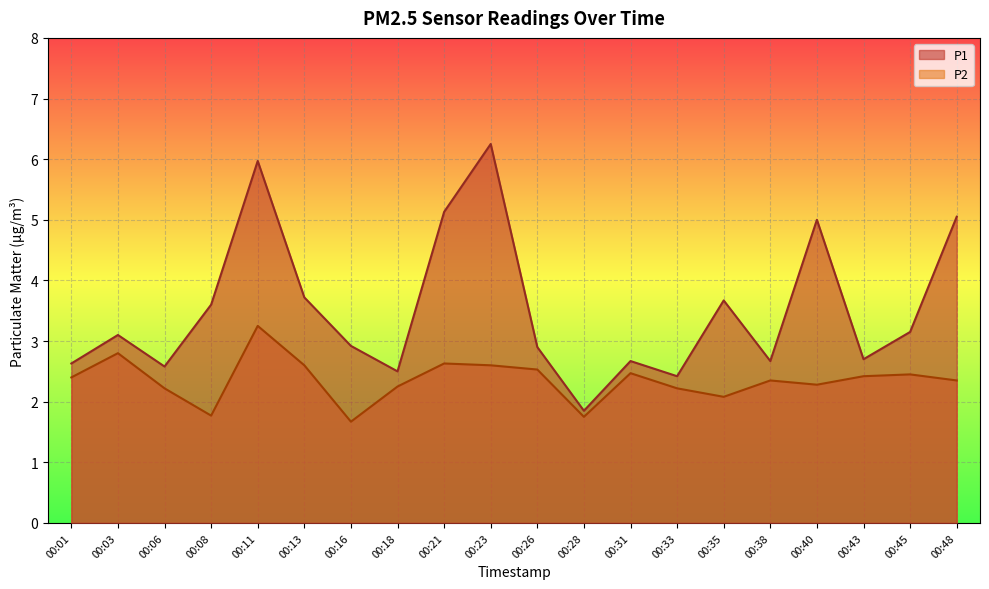

True or false: P2 and P1 cross at least once.

False